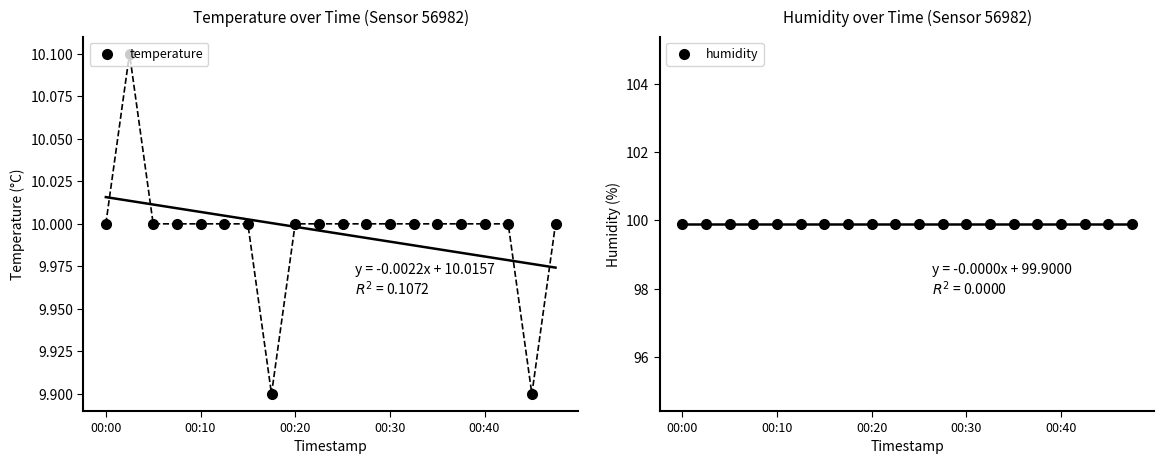

True or false: temperature and humidity intersect in this chart.

False